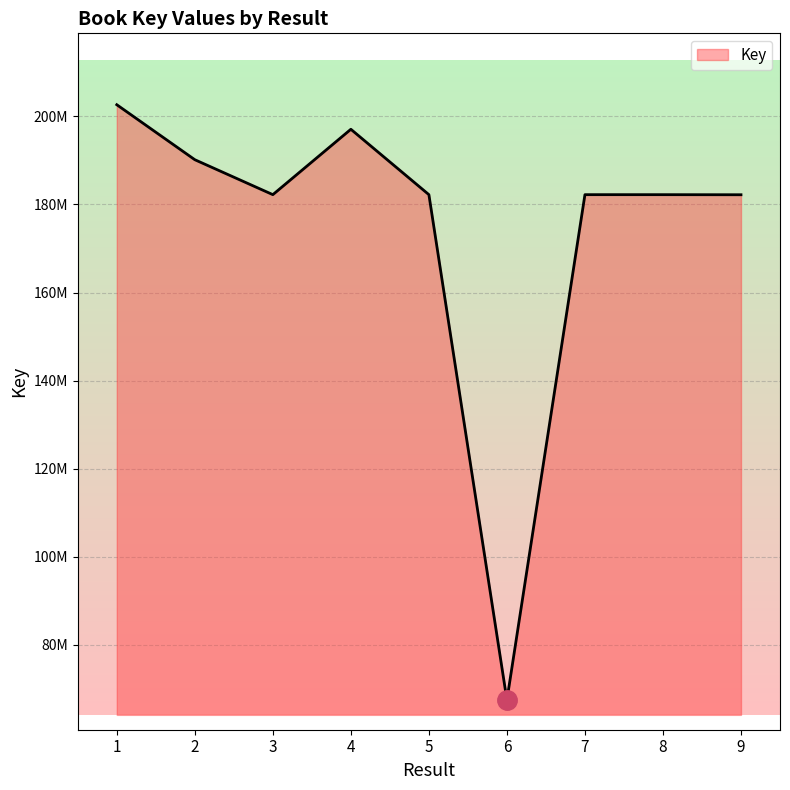

Where is the first local maximum?

4